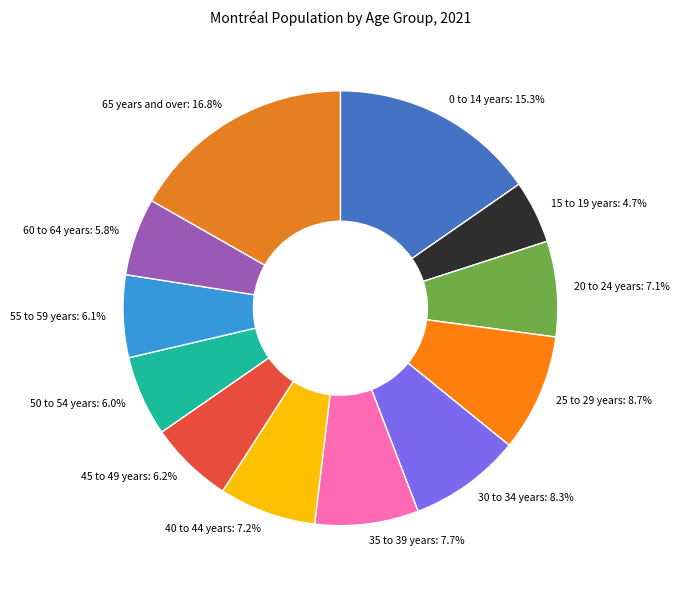

Which has a higher value, 15 to 19 years: 4.7% or 65 years and over: 16.8%?

65 years and over: 16.8%